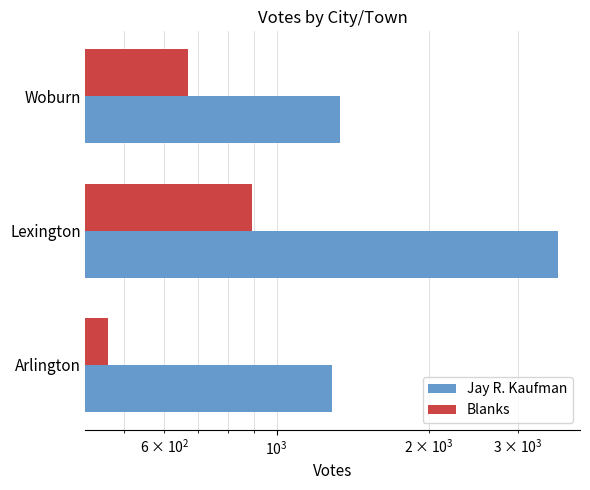

What are all the series names shown in the legend?

Jay R. Kaufman, Blanks